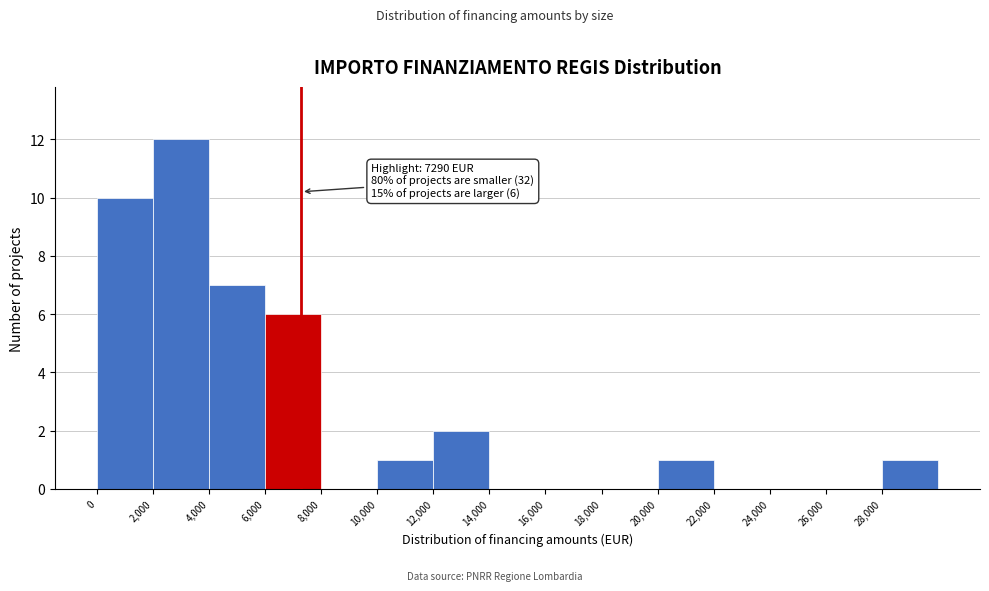

Over which range of the x-axis is the bar tallest?

2000 to 4000